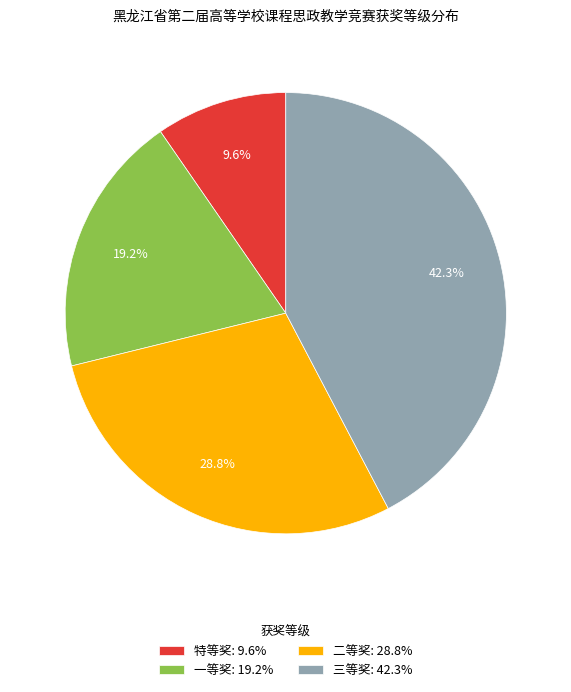

Count the number of slices in the pie.

4